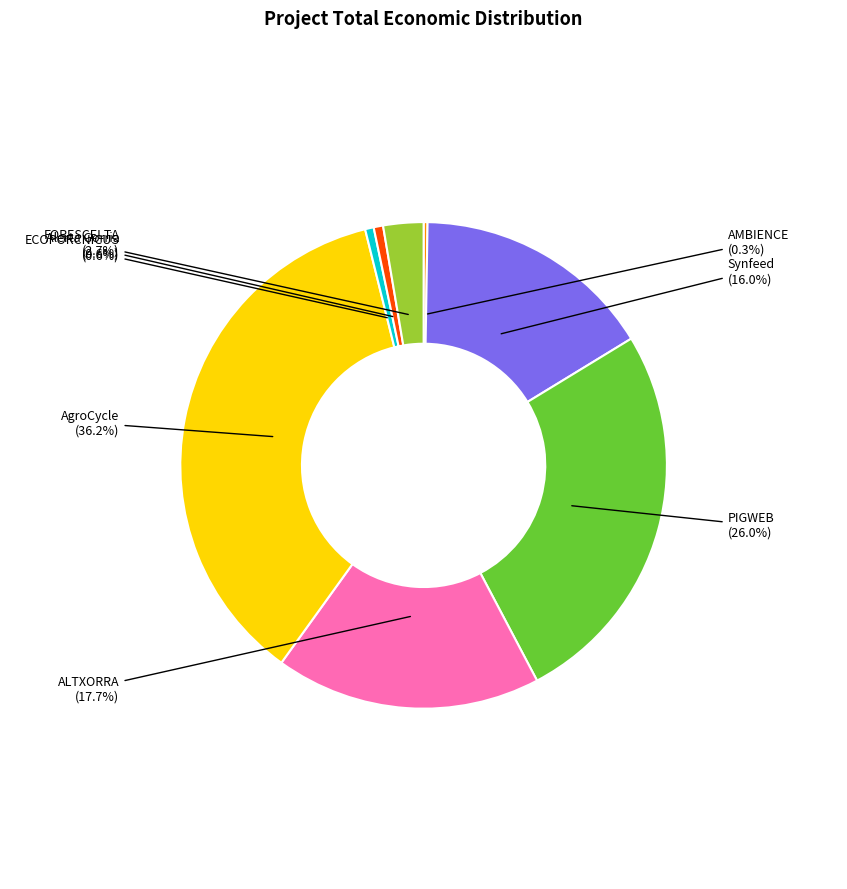

Does ECOPORCNICUS account for over 50% of the chart?

No